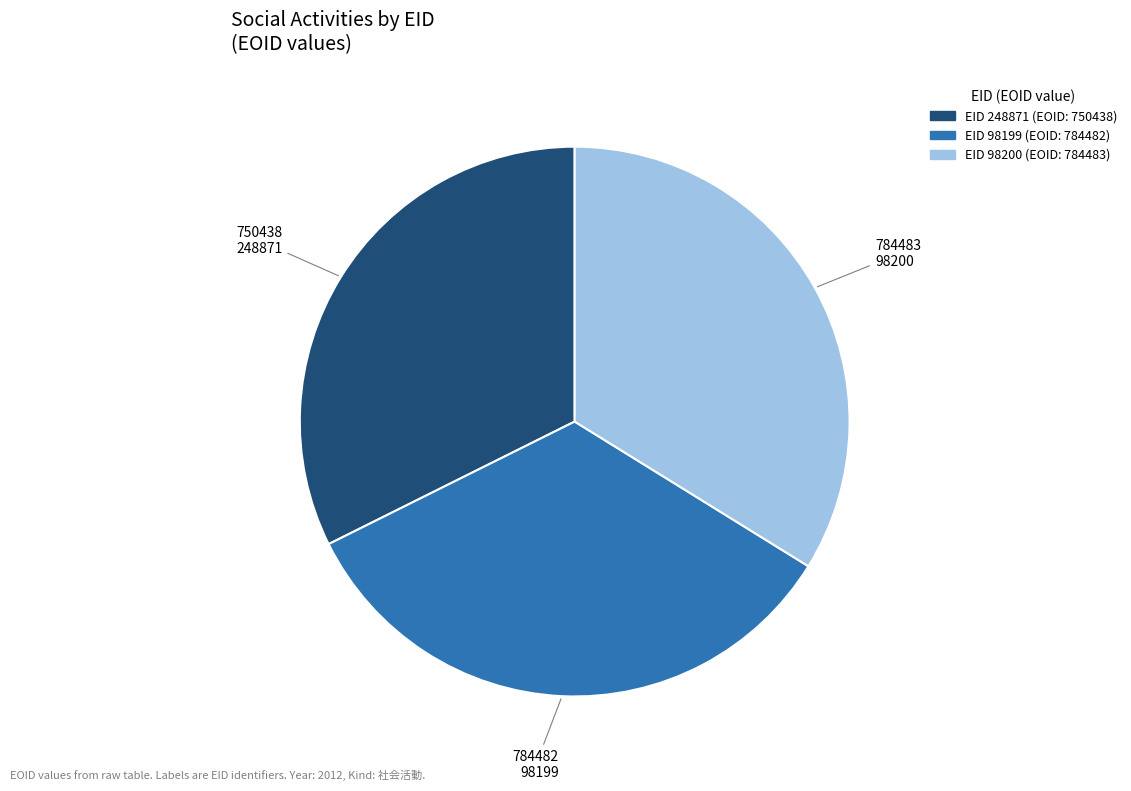

Combined, do 98199 and 98200 account for over 50%?

Yes